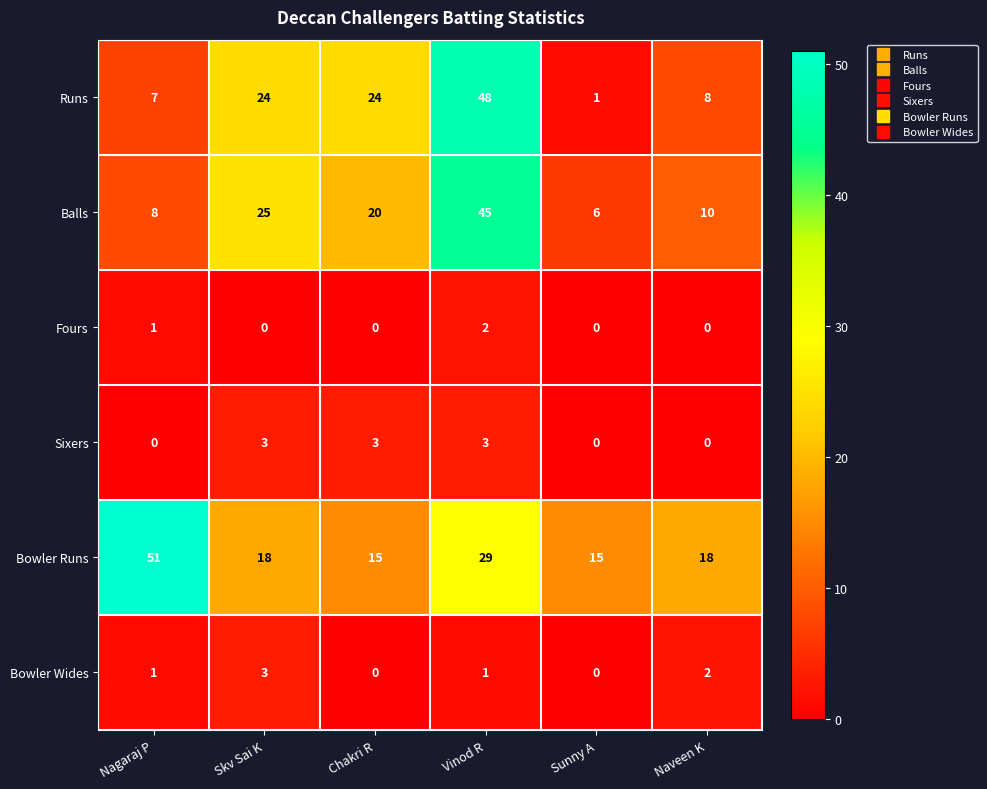

How many data points does each series have?

6